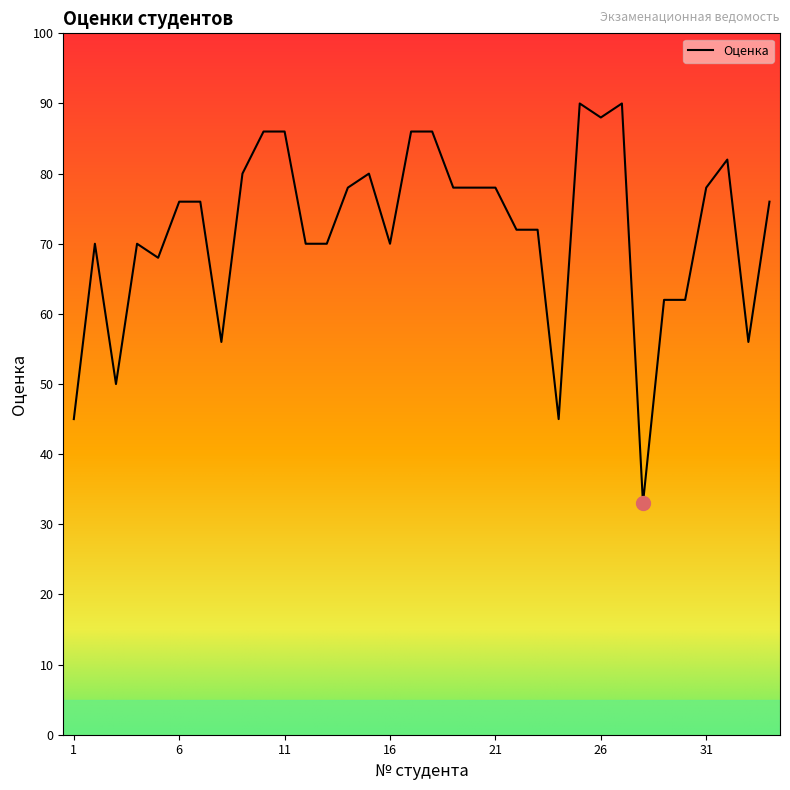

Which category has the highest value across all series?

25